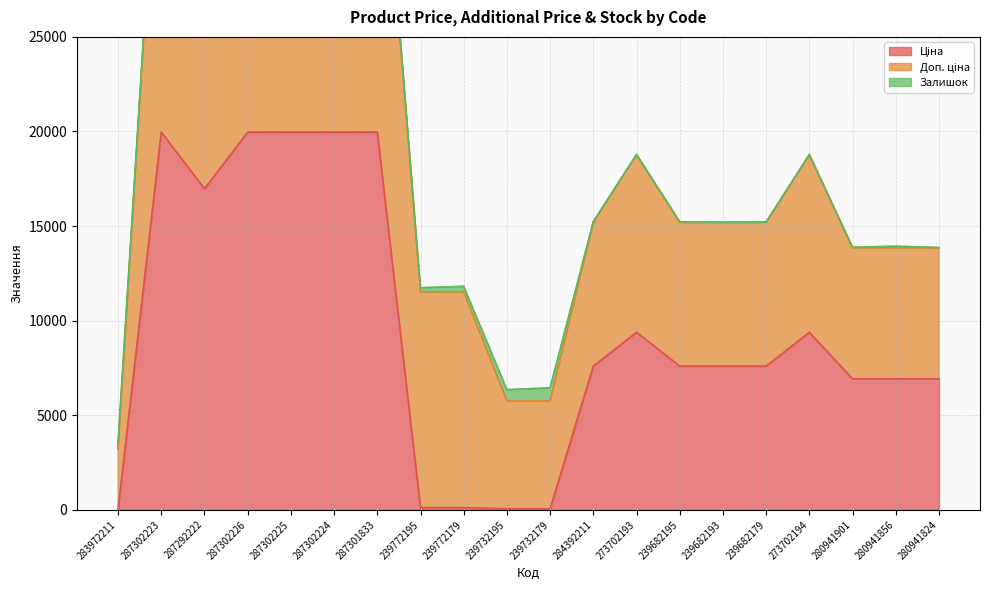

What is the total value across all series at 239772195?

11738.1